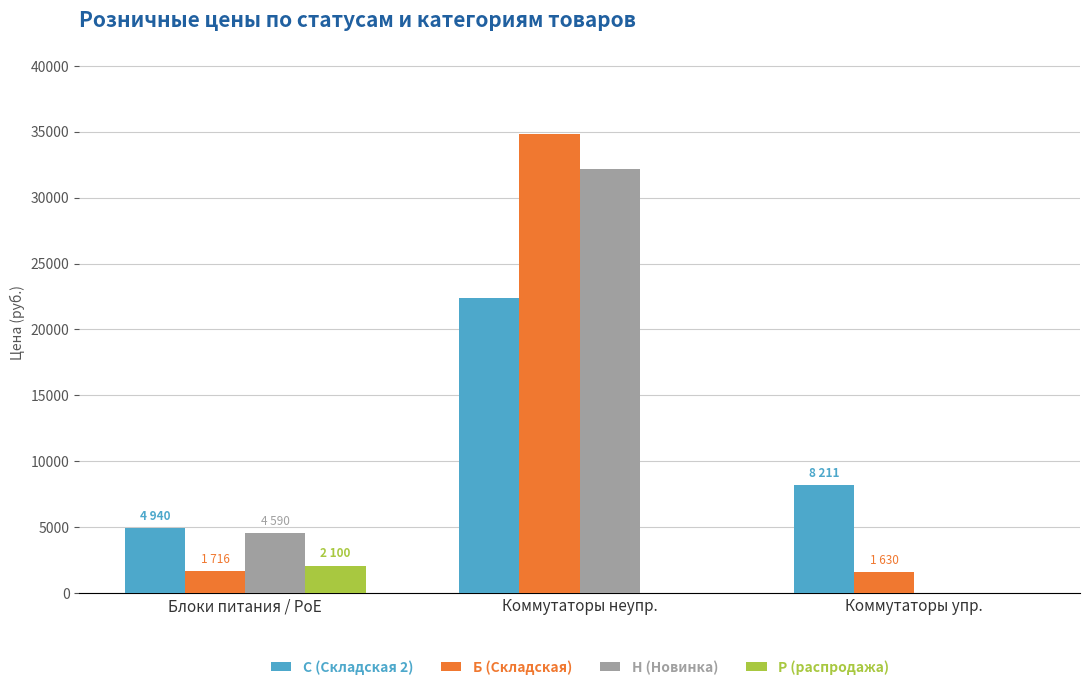

Which series changed the most between Коммутаторы неупр. and Коммутаторы упр.?

Б (Складская)